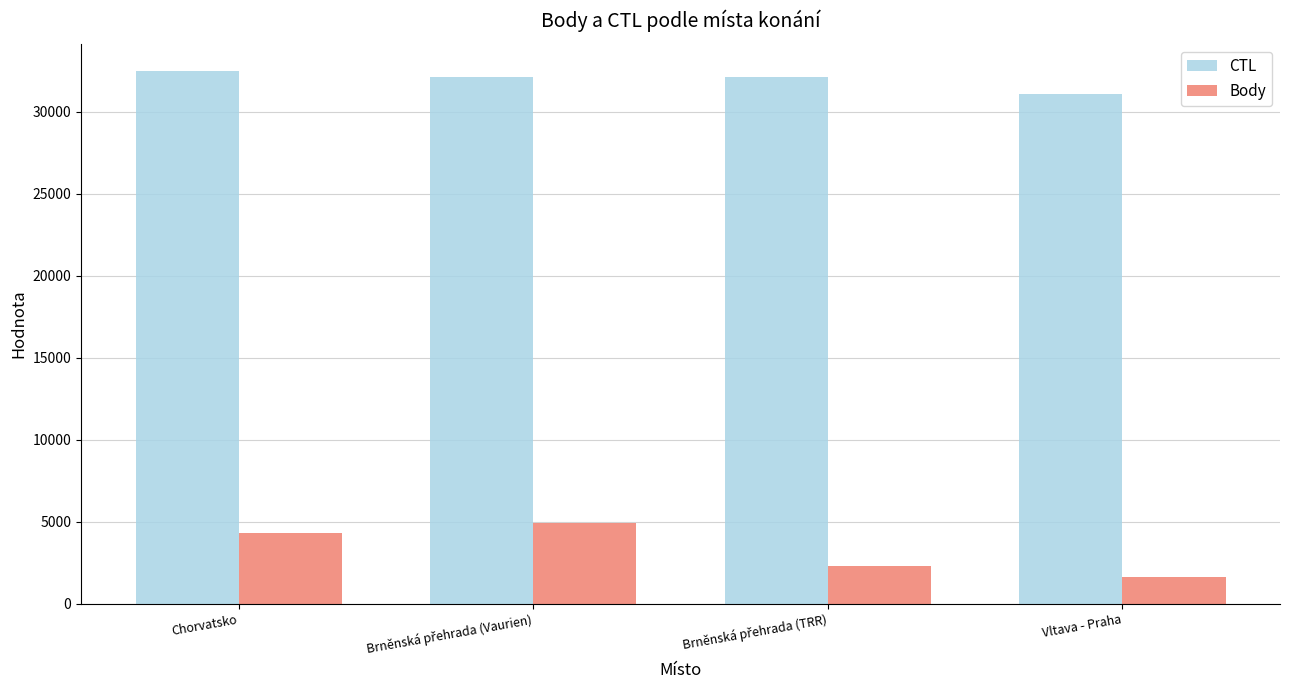

The value of CTL at Vltava - Praha is 31102. True or false?

True